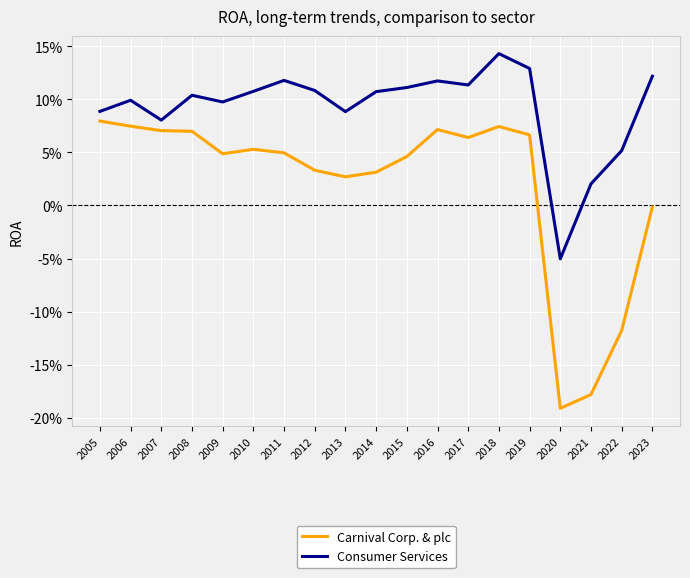

Where does the Carnival Corp. & plc series first go above 0?

2005